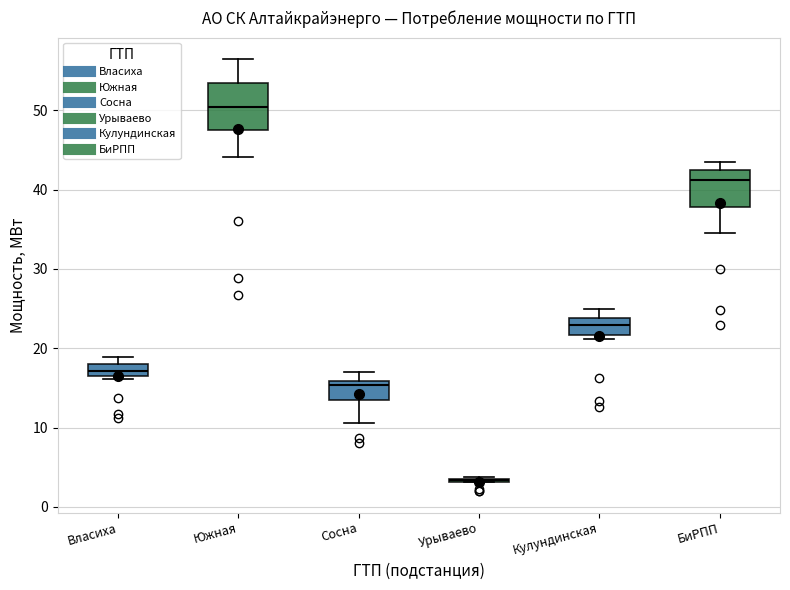

Comparing the boxes themselves (not the whiskers), which one is the tallest?

Южная